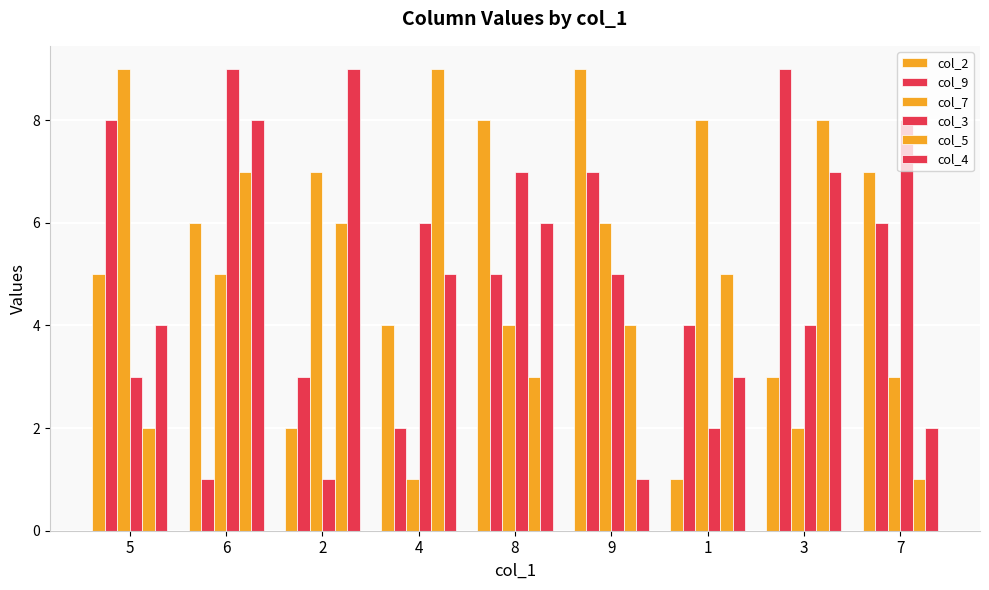

What is the sum of the col_4 values at 4 and 6?

13